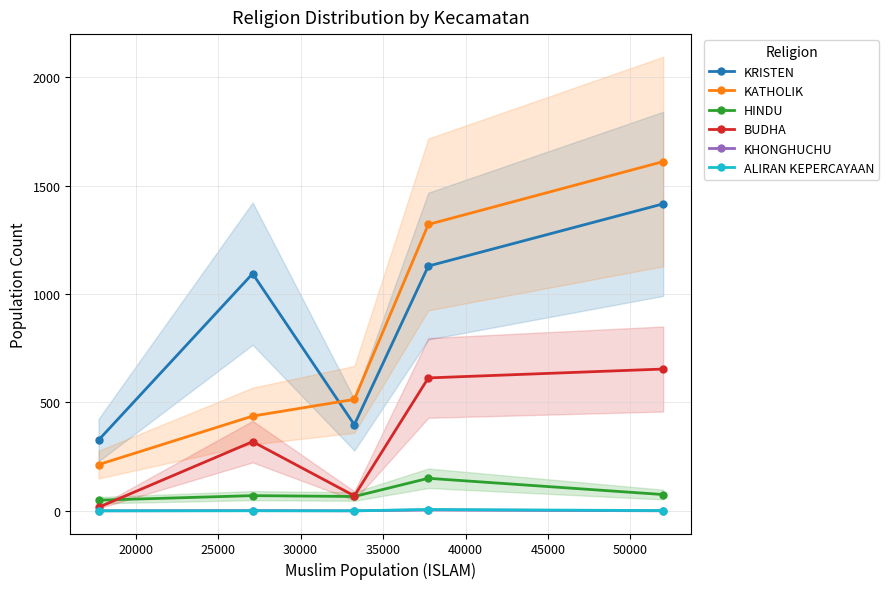

At how many categories does at least one series exceed 1424?

1